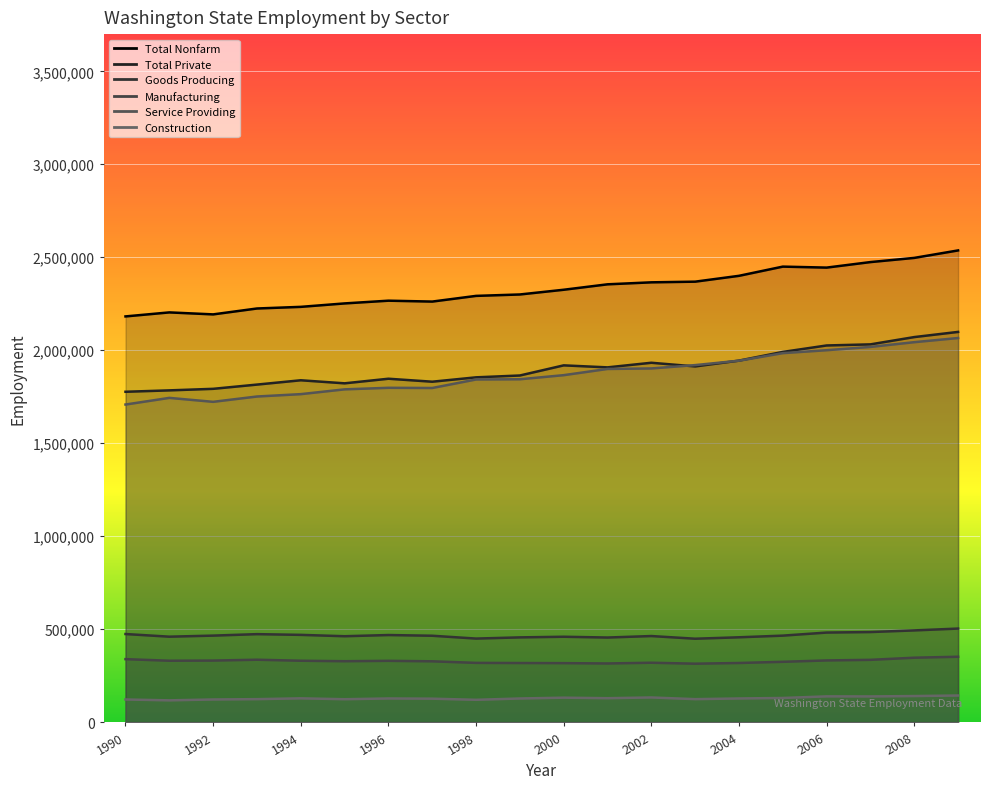

Which has a higher value, 1994 or 2000?

2000